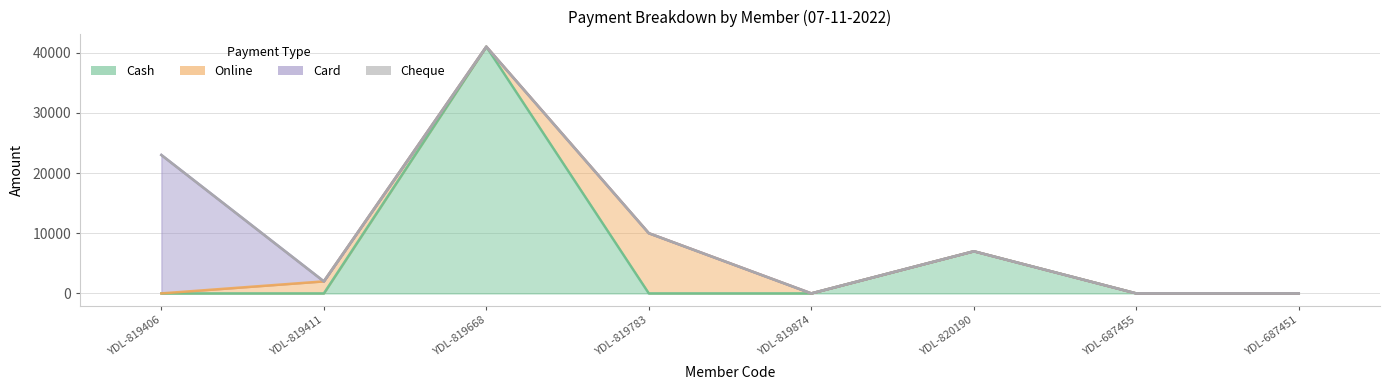

What position from the right is YDL-687455?

2